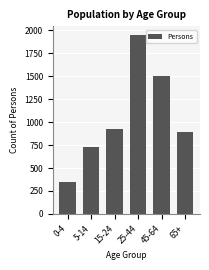

Reading left to right, extract all data points from this chart.

0-4=347	5-14=727	15-24=924	25-44=1944	45-64=1503	65+=897